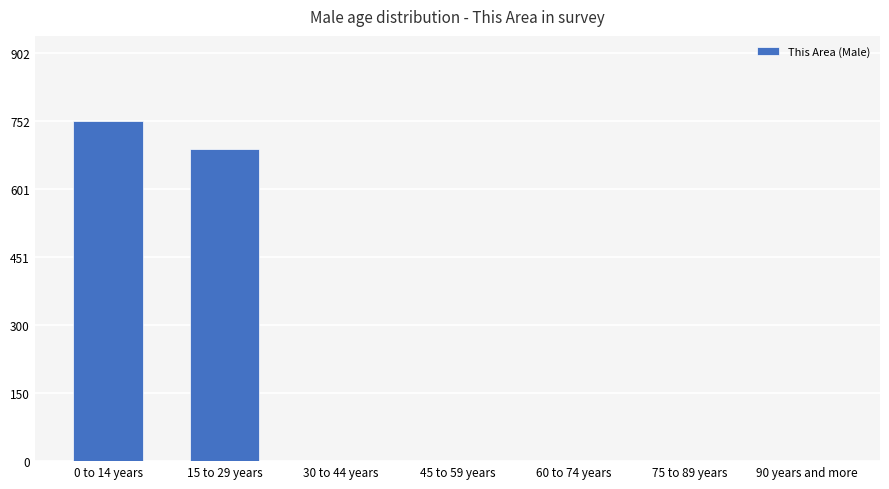

Reading right to left, extract all data points from this chart.

0	0	0	0	0	690	752